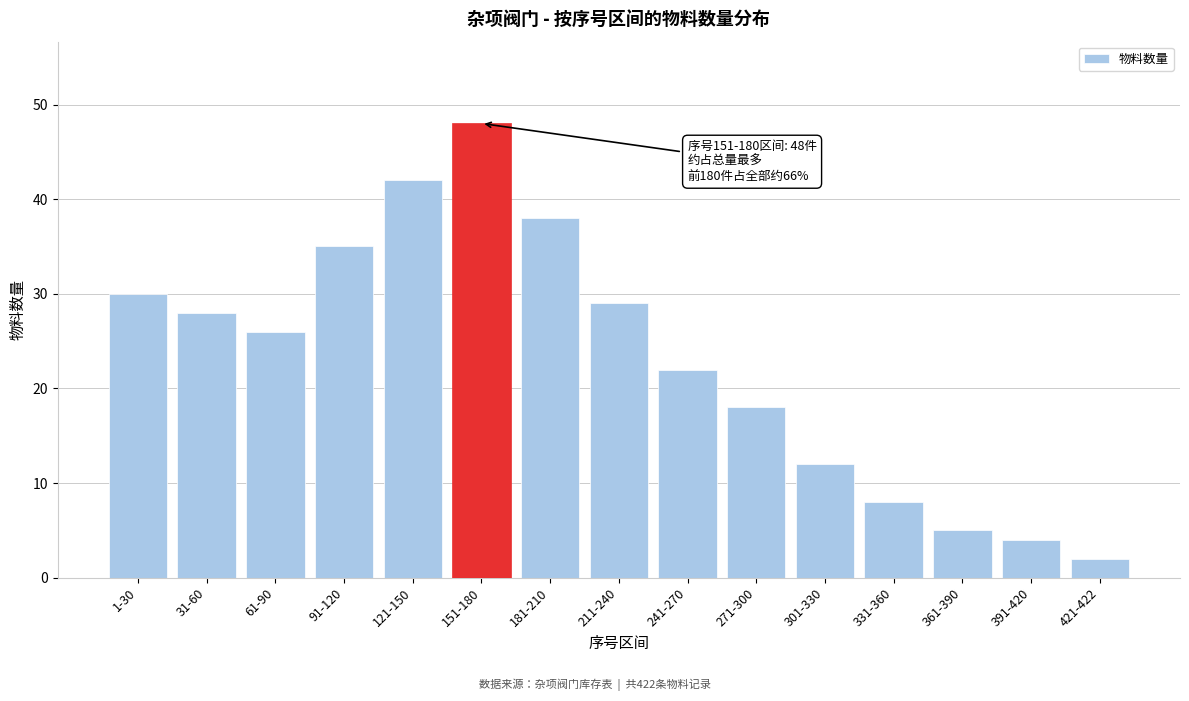

Reading left to right, what are all the values shown in this chart?

30	28	26	35	42	48	38	29	22	18	12	8	5	4	2